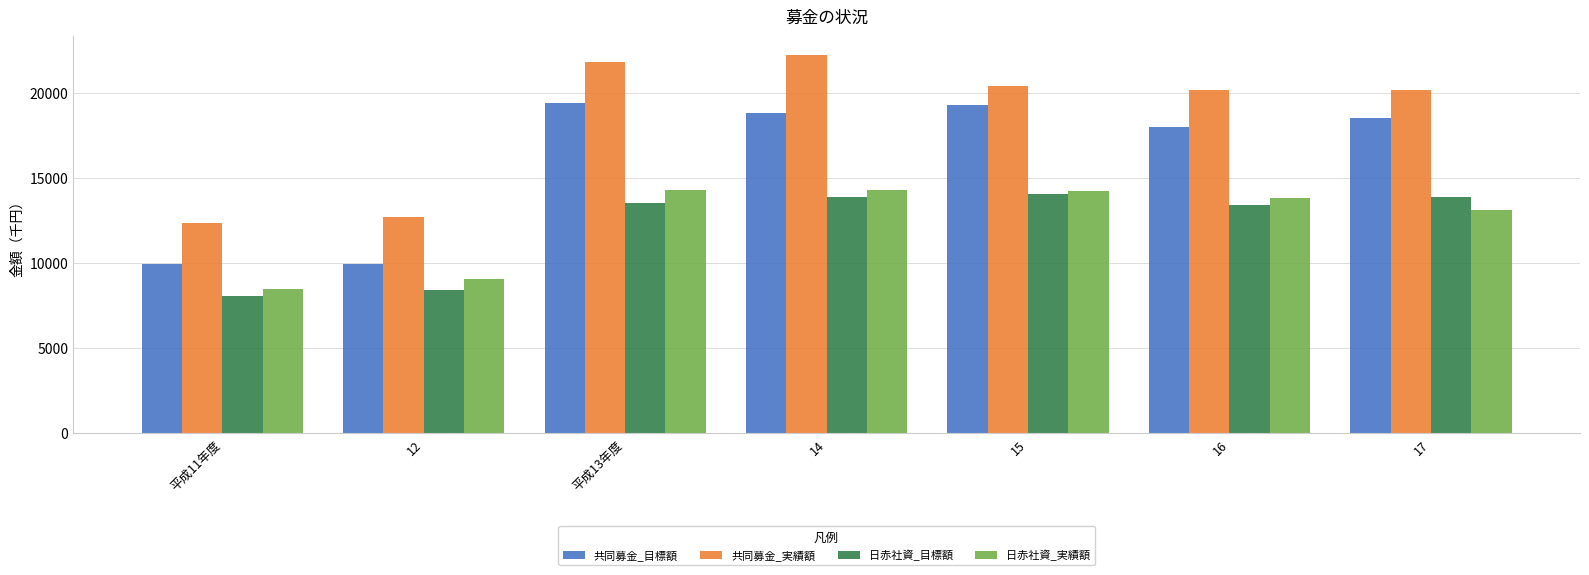

Where does the 共同募金_実績額 series first go above 20193?

平成13年度